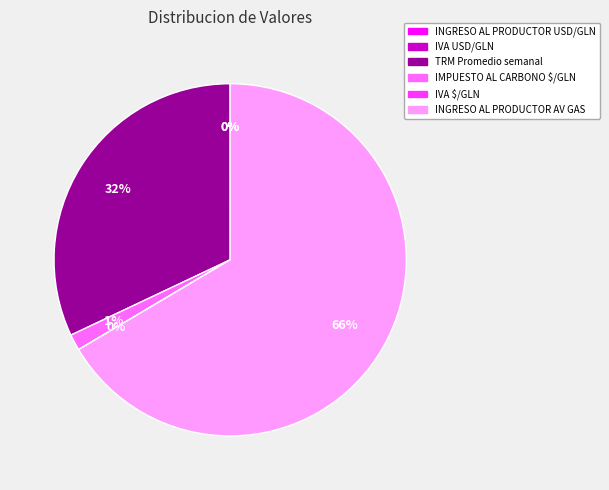

Between IMPUESTO AL CARBONO $/GLN and TRM Promedio semanal, which is larger?

TRM Promedio semanal